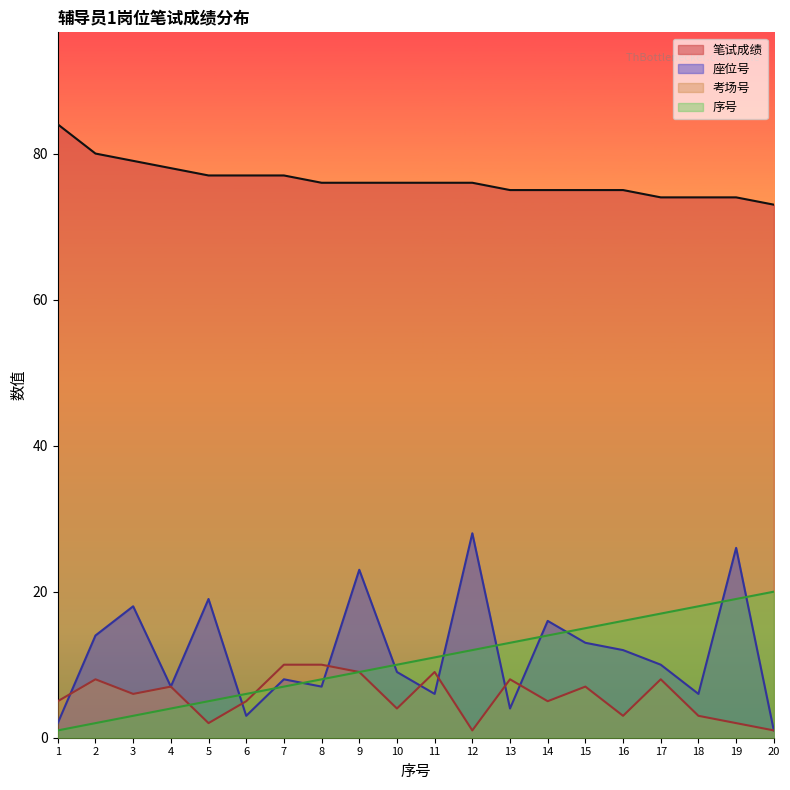

At 7, list the series in order from smallest to largest.

序号, 座位号, 考场号, 笔试成绩